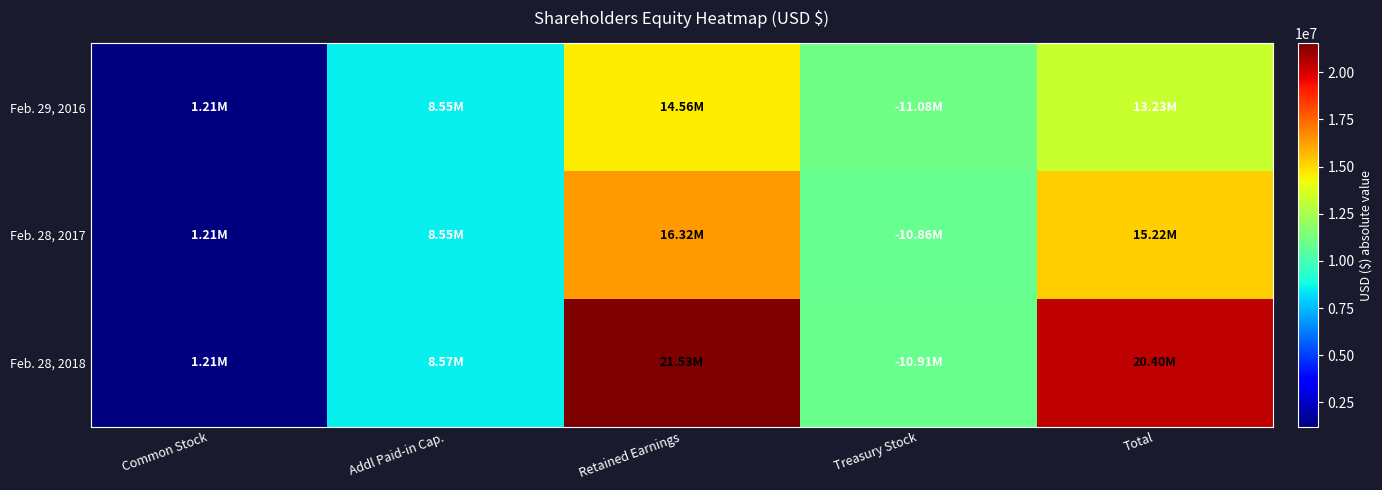

How many distinct data groups are displayed?

3